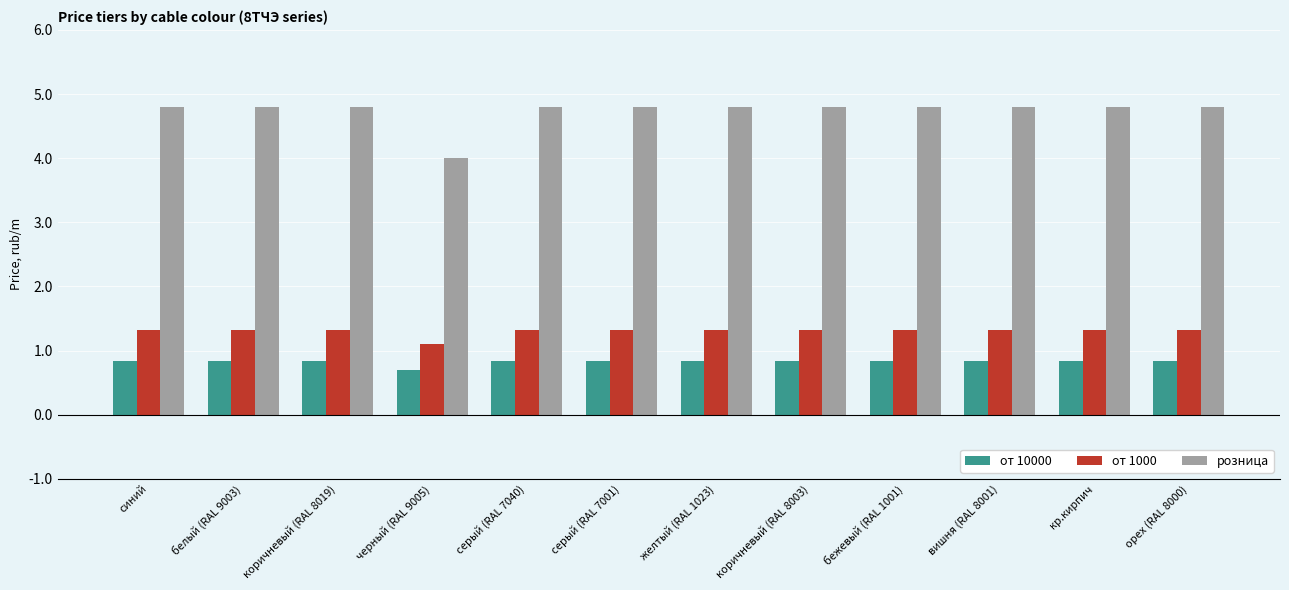

Which series has the largest range (max minus min)?

розница